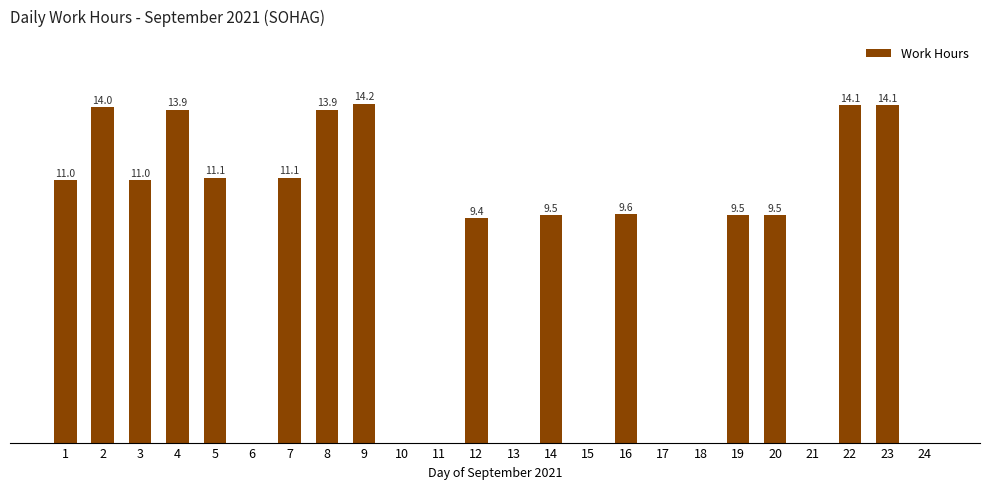

Are the bars horizontal?

No